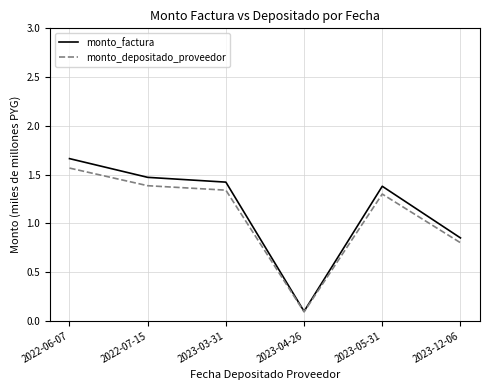

What is the spread (max minus min) of values at 2023-05-31?

0.1